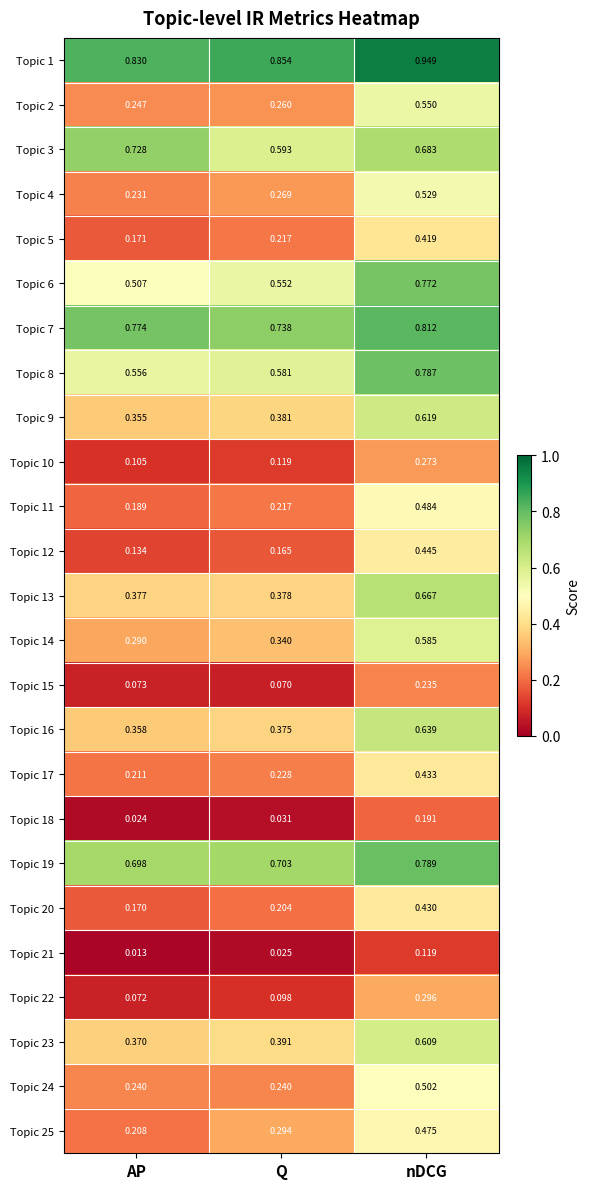

Rank the series by their maximum value, from highest to lowest.

Topic 1, Topic 7, Topic 19, Topic 8, Topic 6, Topic 3, Topic 13, Topic 16, Topic 9, Topic 23, Topic 14, Topic 2, Topic 4, Topic 24, Topic 11, Topic 25, Topic 12, Topic 17, Topic 20, Topic 5, Topic 22, Topic 10, Topic 15, Topic 18, Topic 21